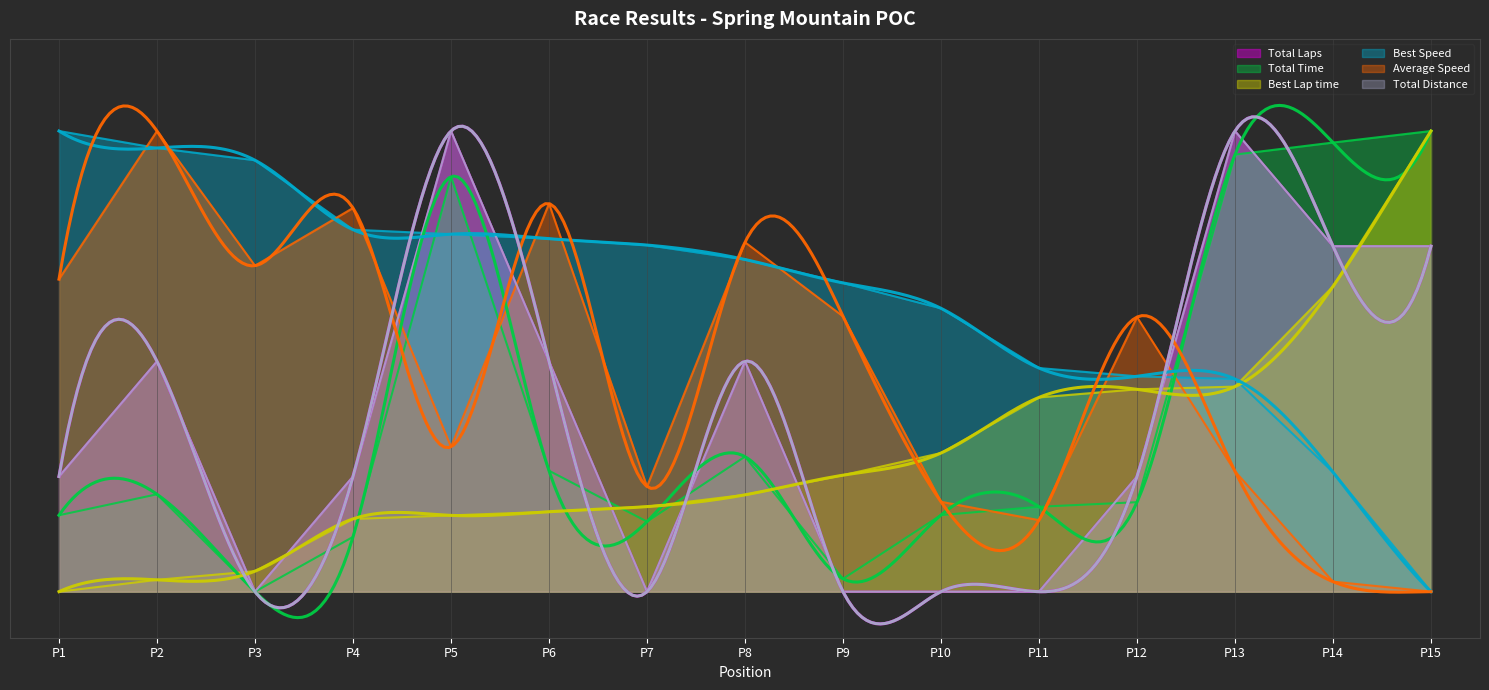

How many lines are shown in the chart?

6